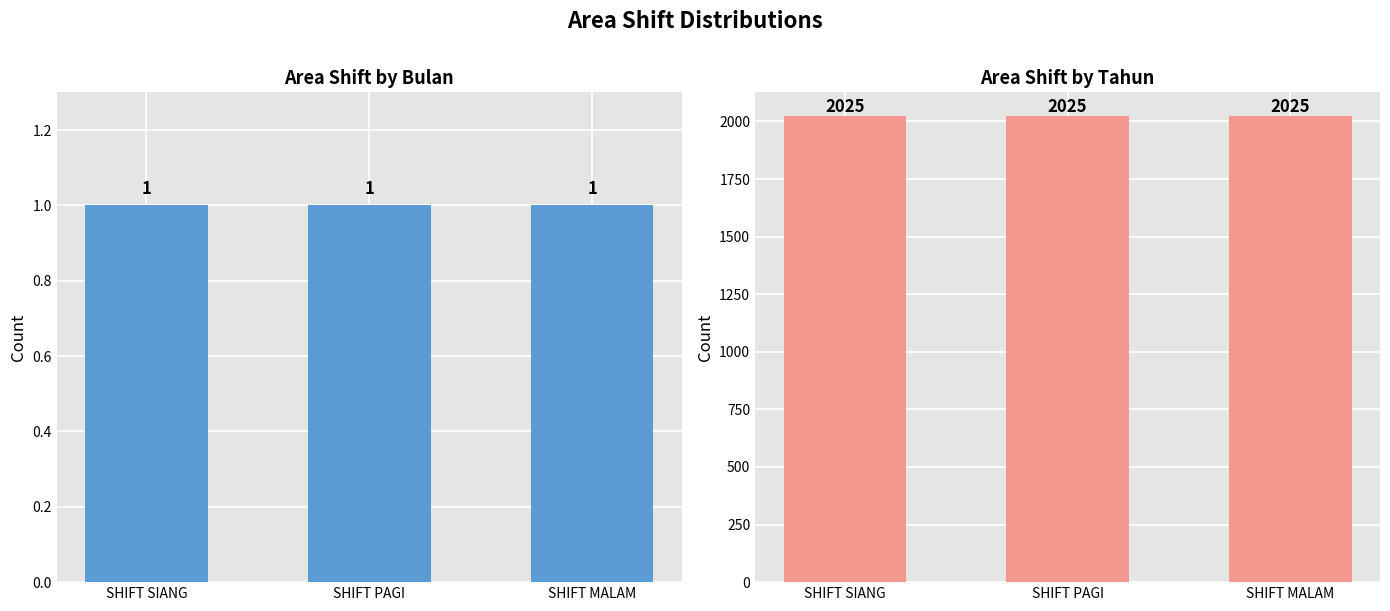

What is the highest value of the Bulan series?

1